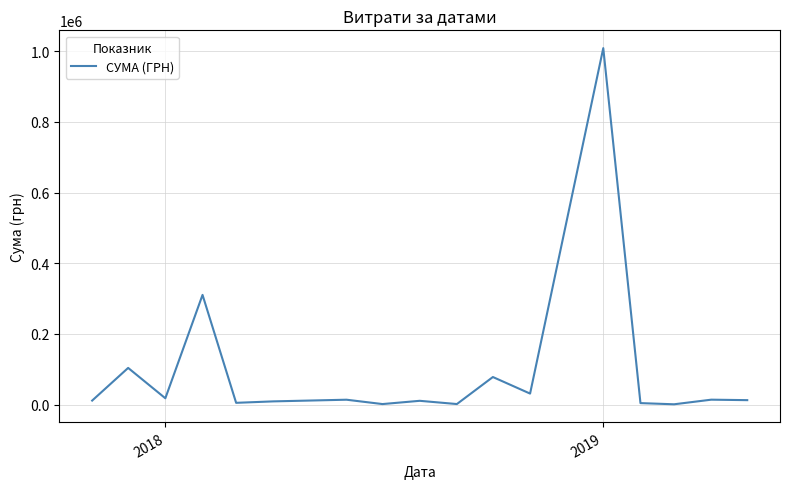

True or false: the data has more than 2 interior local peaks.

True